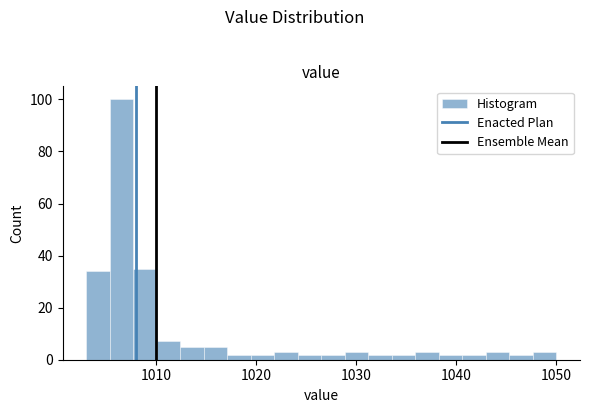

Around what value on the x-axis is the tallest bar? Give the approximate position of its centre, as read against the axis.

1007